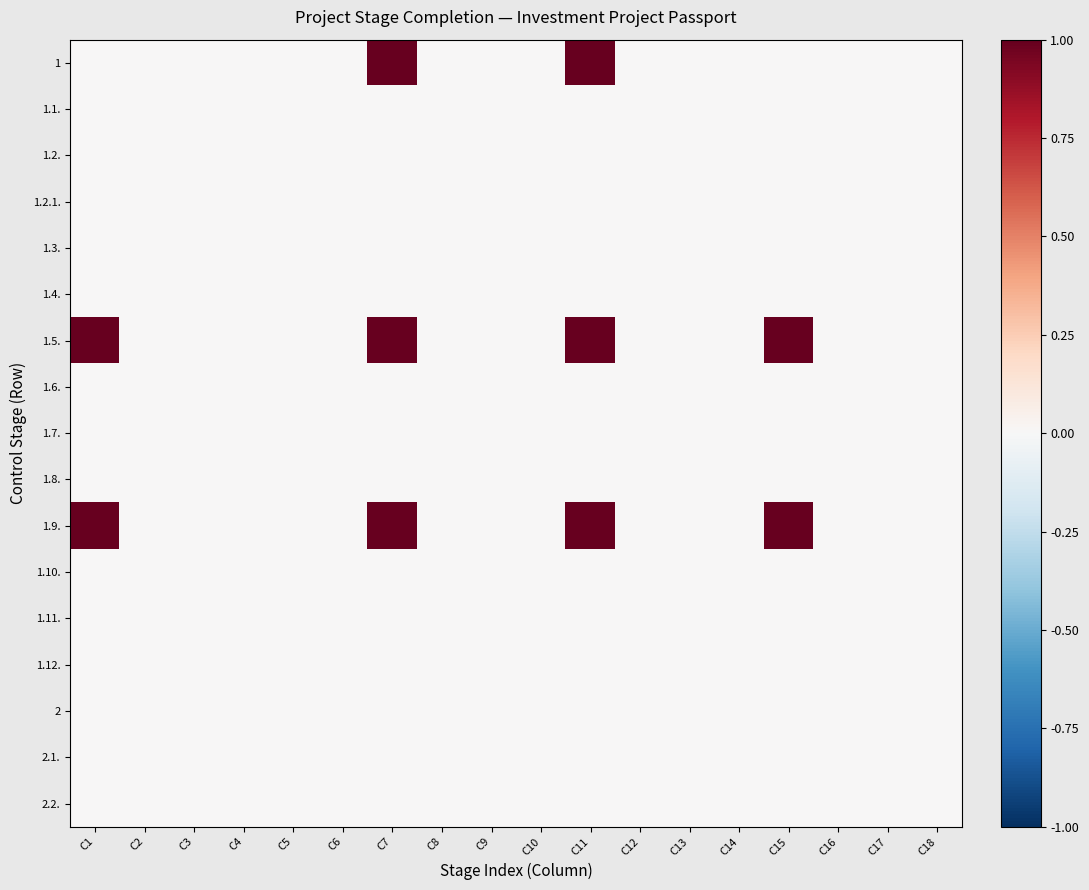

Reading left to right, transcribe all the data shown in this chart.

1: C1=0	C2=0	C3=0	C4=0	C5=0	C6=0	C7=1	C8=0	C9=0	C10=0	C11=1	C12=0	C13=0	C14=0	C15=0	C16=0	C17=0	C18=0
1.1.: C1=0	C2=0	C3=0	C4=0	C5=0	C6=0	C7=0	C8=0	C9=0	C10=0	C11=0	C12=0	C13=0	C14=0	C15=0	C16=0	C17=0	C18=0
1.2.: C1=0	C2=0	C3=0	C4=0	C5=0	C6=0	C7=0	C8=0	C9=0	C10=0	C11=0	C12=0	C13=0	C14=0	C15=0	C16=0	C17=0	C18=0
1.2.1.: C1=0	C2=0	C3=0	C4=0	C5=0	C6=0	C7=0	C8=0	C9=0	C10=0	C11=0	C12=0	C13=0	C14=0	C15=0	C16=0	C17=0	C18=0
1.3.: C1=0	C2=0	C3=0	C4=0	C5=0	C6=0	C7=0	C8=0	C9=0	C10=0	C11=0	C12=0	C13=0	C14=0	C15=0	C16=0	C17=0	C18=0
1.4.: C1=0	C2=0	C3=0	C4=0	C5=0	C6=0	C7=0	C8=0	C9=0	C10=0	C11=0	C12=0	C13=0	C14=0	C15=0	C16=0	C17=0	C18=0
1.5.: C1=1	C2=0	C3=0	C4=0	C5=0	C6=0	C7=1	C8=0	C9=0	C10=0	C11=1	C12=0	C13=0	C14=0	C15=1	C16=0	C17=0	C18=0
1.6.: C1=0	C2=0	C3=0	C4=0	C5=0	C6=0	C7=0	C8=0	C9=0	C10=0	C11=0	C12=0	C13=0	C14=0	C15=0	C16=0	C17=0	C18=0
1.7.: C1=0	C2=0	C3=0	C4=0	C5=0	C6=0	C7=0	C8=0	C9=0	C10=0	C11=0	C12=0	C13=0	C14=0	C15=0	C16=0	C17=0	C18=0
1.8.: C1=0	C2=0	C3=0	C4=0	C5=0	C6=0	C7=0	C8=0	C9=0	C10=0	C11=0	C12=0	C13=0	C14=0	C15=0	C16=0	C17=0	C18=0
1.9.: C1=1	C2=0	C3=0	C4=0	C5=0	C6=0	C7=1	C8=0	C9=0	C10=0	C11=1	C12=0	C13=0	C14=0	C15=1	C16=0	C17=0	C18=0
1.10.: C1=0	C2=0	C3=0	C4=0	C5=0	C6=0	C7=0	C8=0	C9=0	C10=0	C11=0	C12=0	C13=0	C14=0	C15=0	C16=0	C17=0	C18=0
1.11.: C1=0	C2=0	C3=0	C4=0	C5=0	C6=0	C7=0	C8=0	C9=0	C10=0	C11=0	C12=0	C13=0	C14=0	C15=0	C16=0	C17=0	C18=0
1.12.: C1=0	C2=0	C3=0	C4=0	C5=0	C6=0	C7=0	C8=0	C9=0	C10=0	C11=0	C12=0	C13=0	C14=0	C15=0	C16=0	C17=0	C18=0
2: C1=0	C2=0	C3=0	C4=0	C5=0	C6=0	C7=0	C8=0	C9=0	C10=0	C11=0	C12=0	C13=0	C14=0	C15=0	C16=0	C17=0	C18=0
2.1.: C1=0	C2=0	C3=0	C4=0	C5=0	C6=0	C7=0	C8=0	C9=0	C10=0	C11=0	C12=0	C13=0	C14=0	C15=0	C16=0	C17=0	C18=0
2.2.: C1=0	C2=0	C3=0	C4=0	C5=0	C6=0	C7=0	C8=0	C9=0	C10=0	C11=0	C12=0	C13=0	C14=0	C15=0	C16=0	C17=0	C18=0